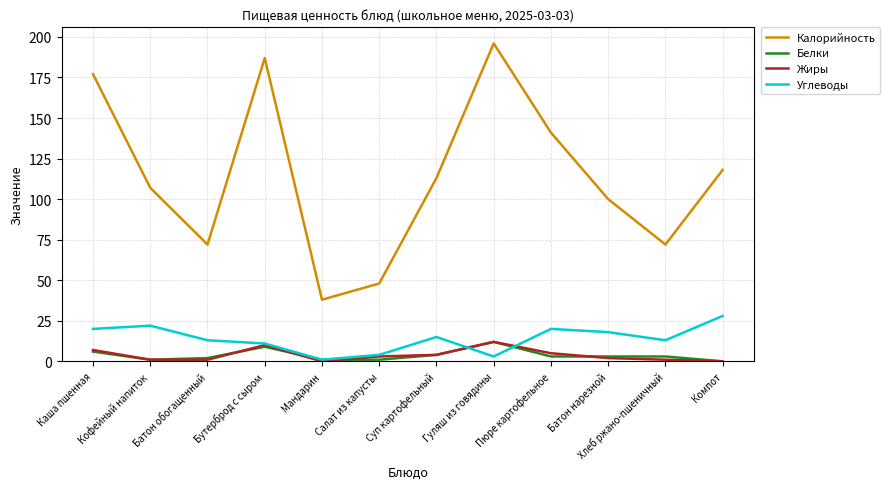

What is the lowest value of the Углеводы series?

1